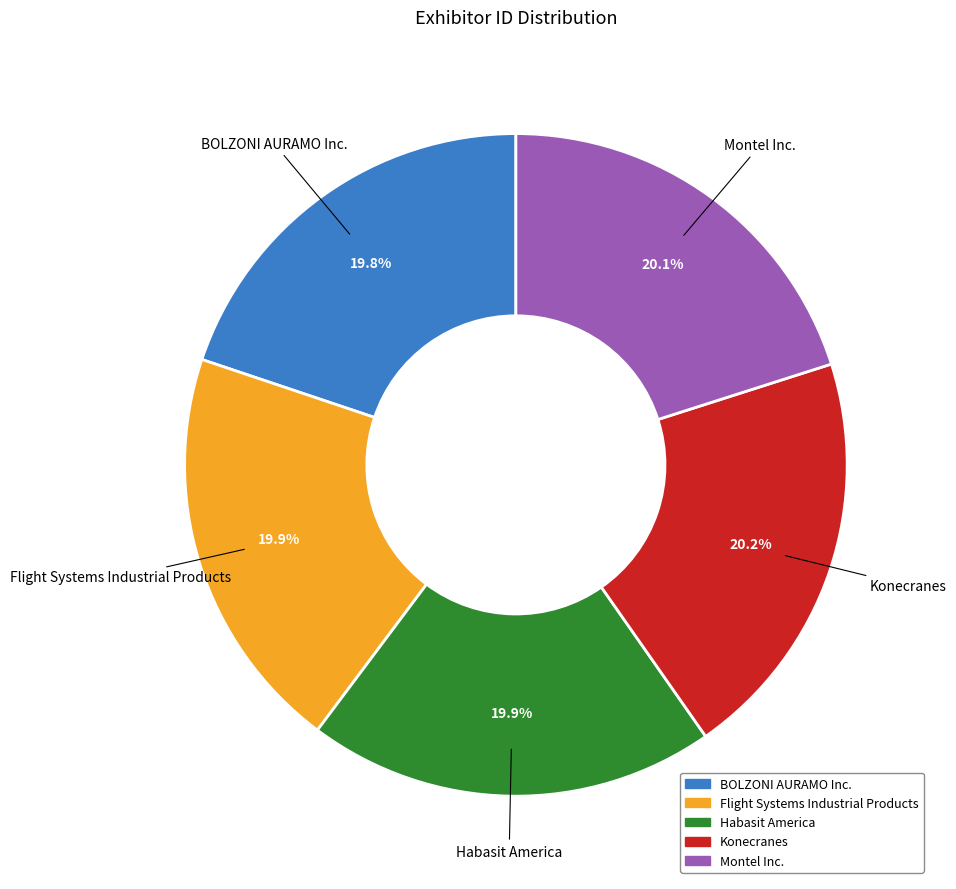

Does Konecranes represent more than half of the total?

No